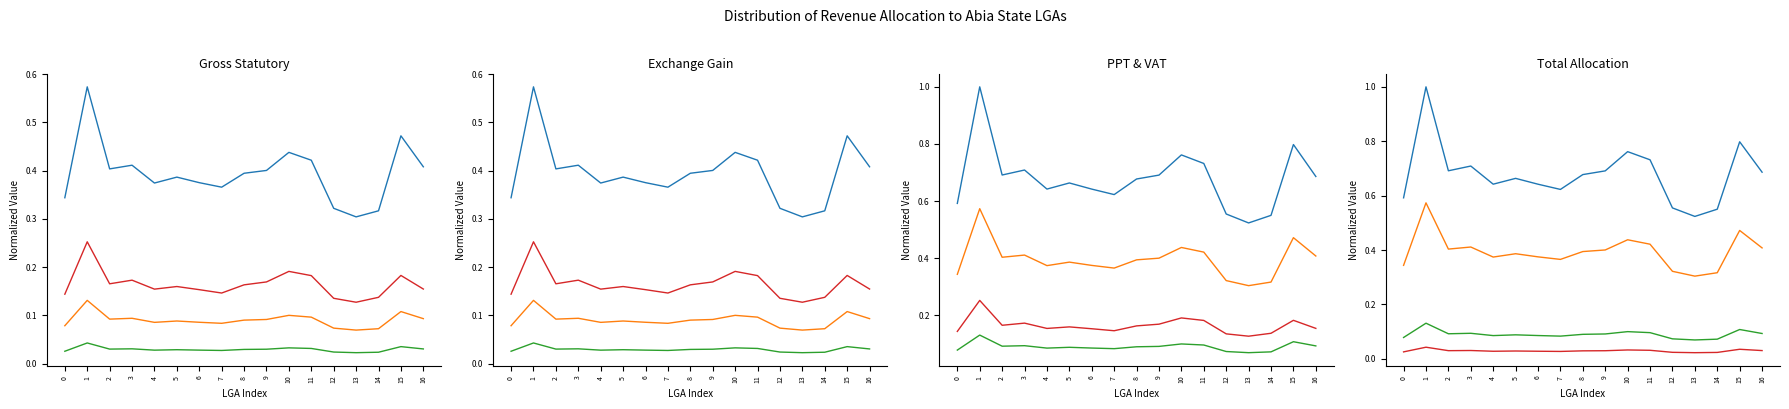

At which category does the chart reach its peak across all series?

1